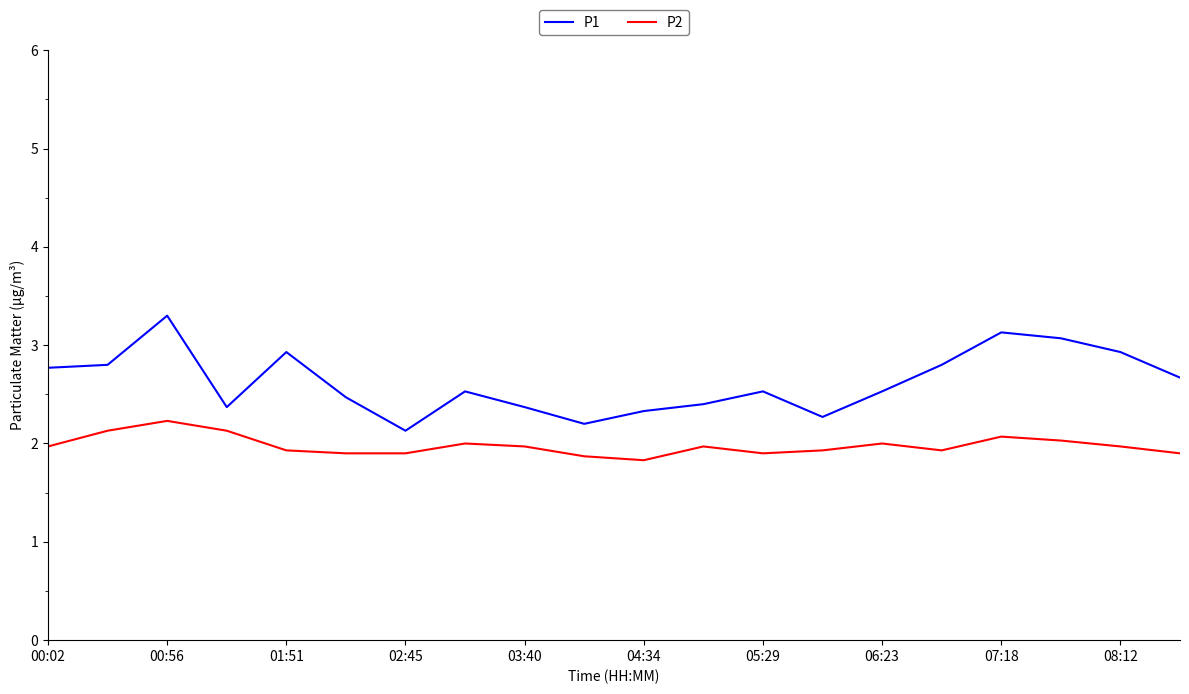

True or false: P1 and P2 cross at least once.

False